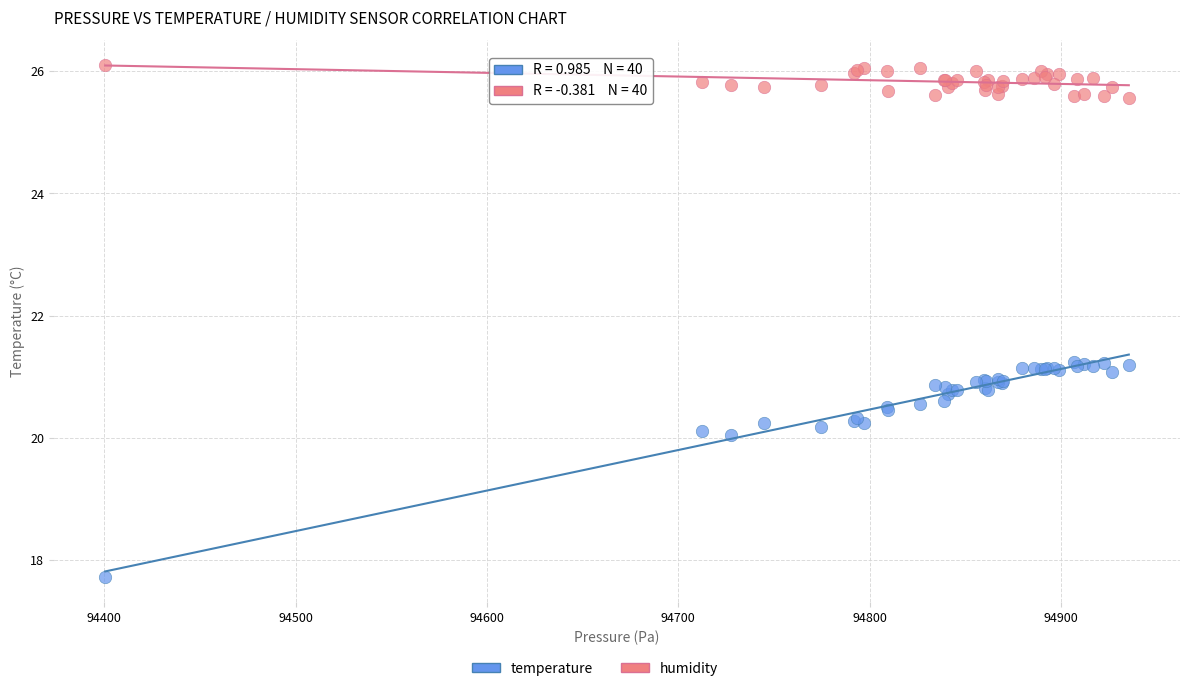

Which series has the widest spread of Y values?

temperature